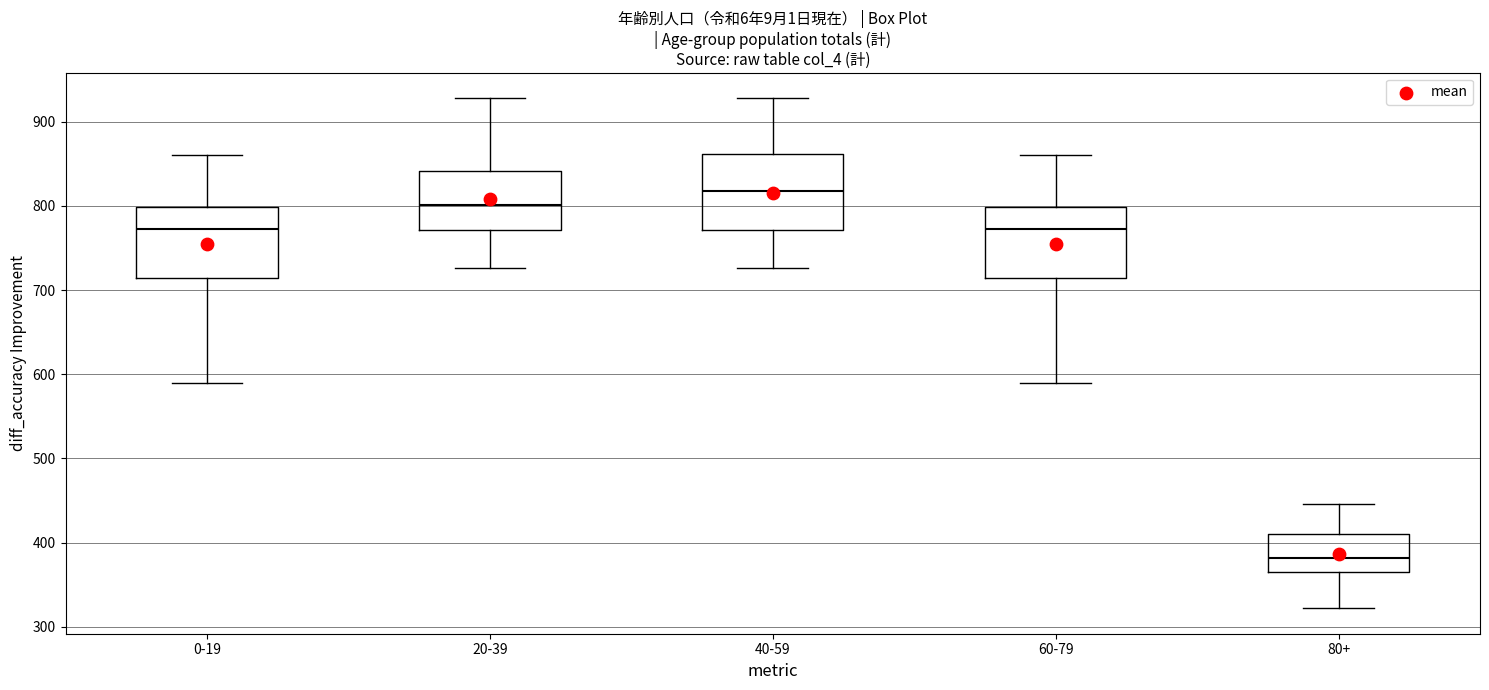

Reading left to right, read every box against the y-axis: the position of its median line, the range the box covers, and the ends of its whiskers. The values are not printed on the chart, so give them approximately, as read against the axis.

0-19: median 770, box 710 to 800, whiskers 590 to 860
20-39: median 800, box 770 to 840, whiskers 730 to 930
40-59: median 820, box 770 to 860, whiskers 730 to 930
60-79: median 770, box 710 to 800, whiskers 590 to 860
80+: median 380, box 370 to 410, whiskers 320 to 450